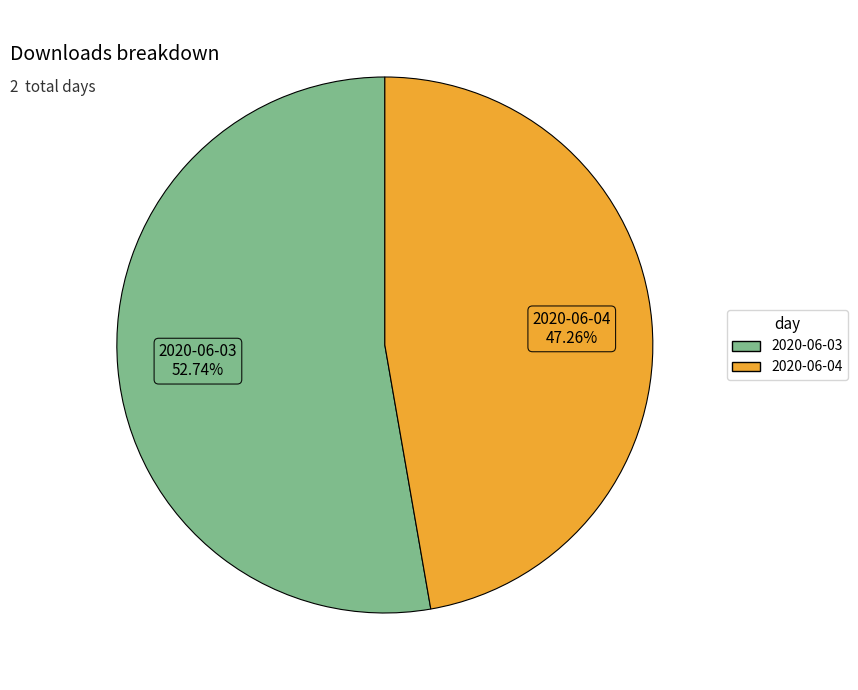

Is there any slice that represents more than half of the pie?

Yes